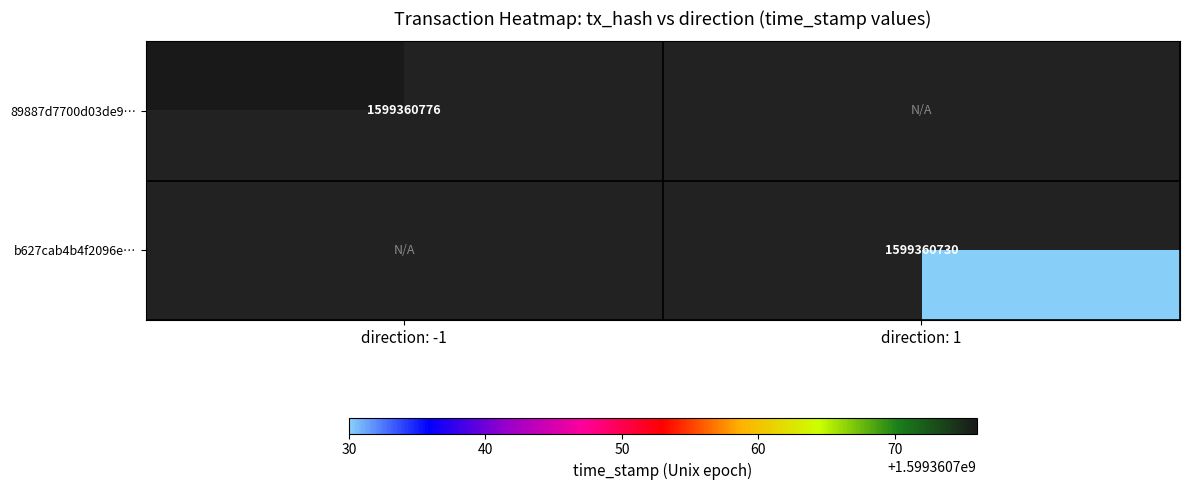

What is the total value across all series at direction: 1?

1599360730